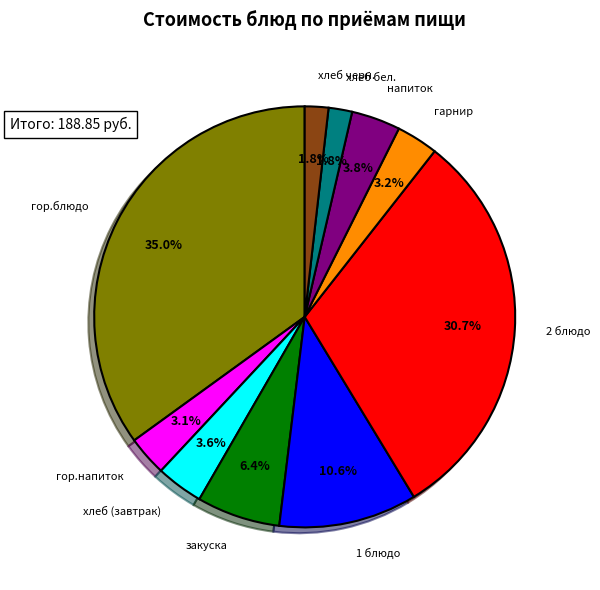

Is there a majority slice in this chart?

No